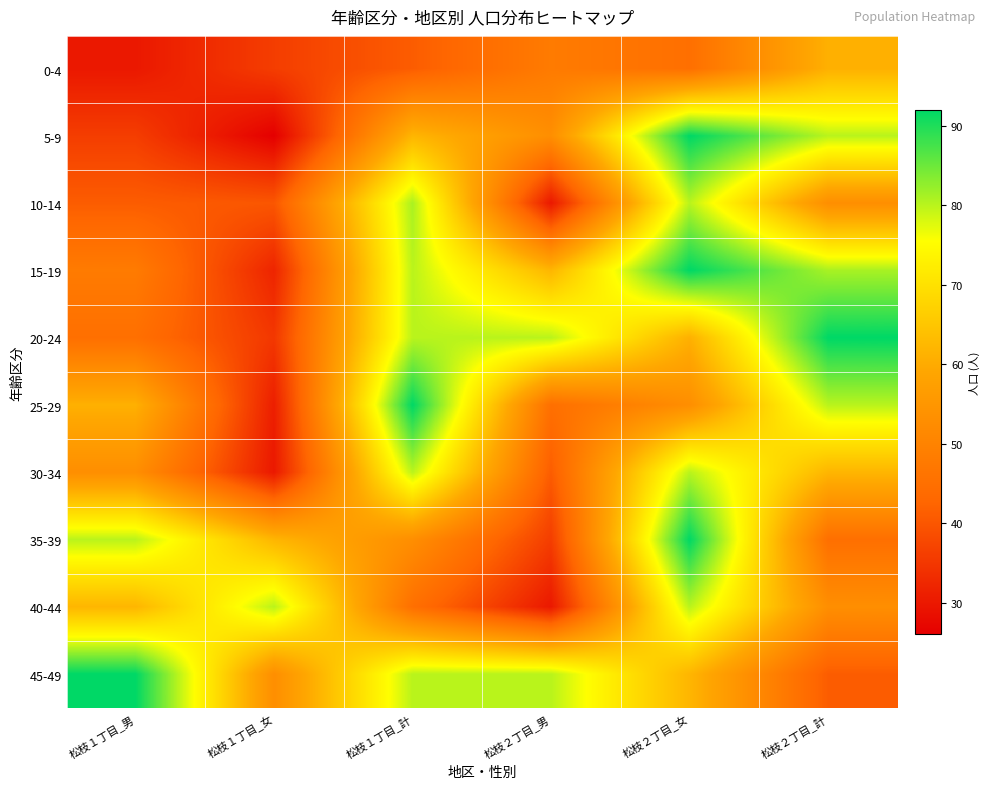

Reading left to right, extract all data points from this chart.

0-4: 松枝１丁目_男=30	松枝１丁目_女=36	松枝１丁目_計=41	松枝２丁目_男=48	松枝２丁目_女=45	松枝２丁目_計=61
5-9: 松枝１丁目_男=36	松枝１丁目_女=26	松枝１丁目_計=62	松枝２丁目_男=53	松枝２丁目_女=92	松枝２丁目_計=80
10-14: 松枝１丁目_男=41	松枝１丁目_女=40	松枝１丁目_計=81	松枝２丁目_男=30	松枝２丁目_女=80	松枝２丁目_計=53
15-19: 松枝１丁目_男=48	松枝１丁目_女=32	松枝１丁目_計=80	松枝２丁目_男=62	松枝２丁目_女=92	松枝２丁目_計=81
20-24: 松枝１丁目_男=45	松枝１丁目_女=35	松枝１丁目_計=80	松枝２丁目_男=80	松枝２丁目_女=61	松枝２丁目_計=92
25-29: 松枝１丁目_男=61	松枝１丁目_女=31	松枝１丁目_計=92	松枝２丁目_男=45	松枝２丁目_女=53	松枝２丁目_計=80
30-34: 松枝１丁目_男=53	松枝１丁目_女=30	松枝１丁目_計=80	松枝２丁目_男=41	松枝２丁目_女=80	松枝２丁目_計=62
35-39: 松枝１丁目_男=80	松枝１丁目_女=62	松枝１丁目_計=53	松枝２丁目_男=36	松枝２丁目_女=92	松枝２丁目_計=45
40-44: 松枝１丁目_男=62	松枝１丁目_女=80	松枝１丁目_計=45	松枝２丁目_男=30	松枝２丁目_女=80	松枝２丁目_計=53
45-49: 松枝１丁目_男=92	松枝１丁目_女=53	松枝１丁目_計=80	松枝２丁目_男=80	松枝２丁目_女=62	松枝２丁目_計=41